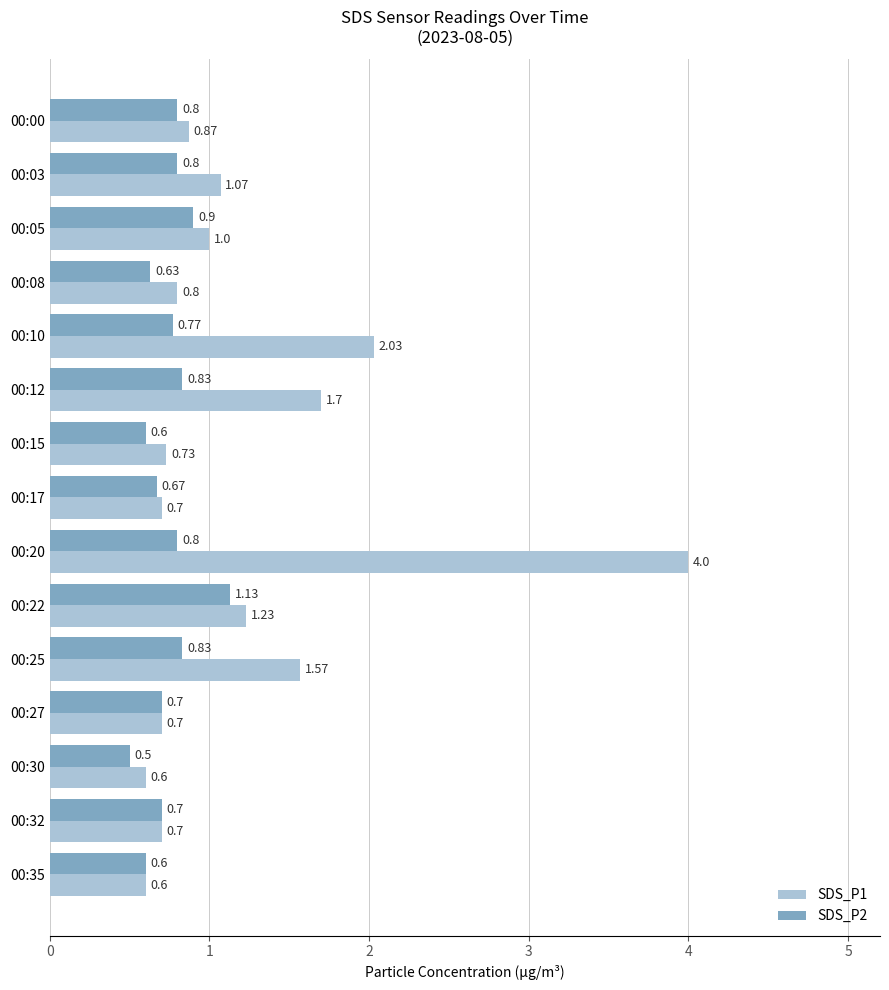

Between 00:00 and 00:17, which series saw the biggest shift?

SDS_P1